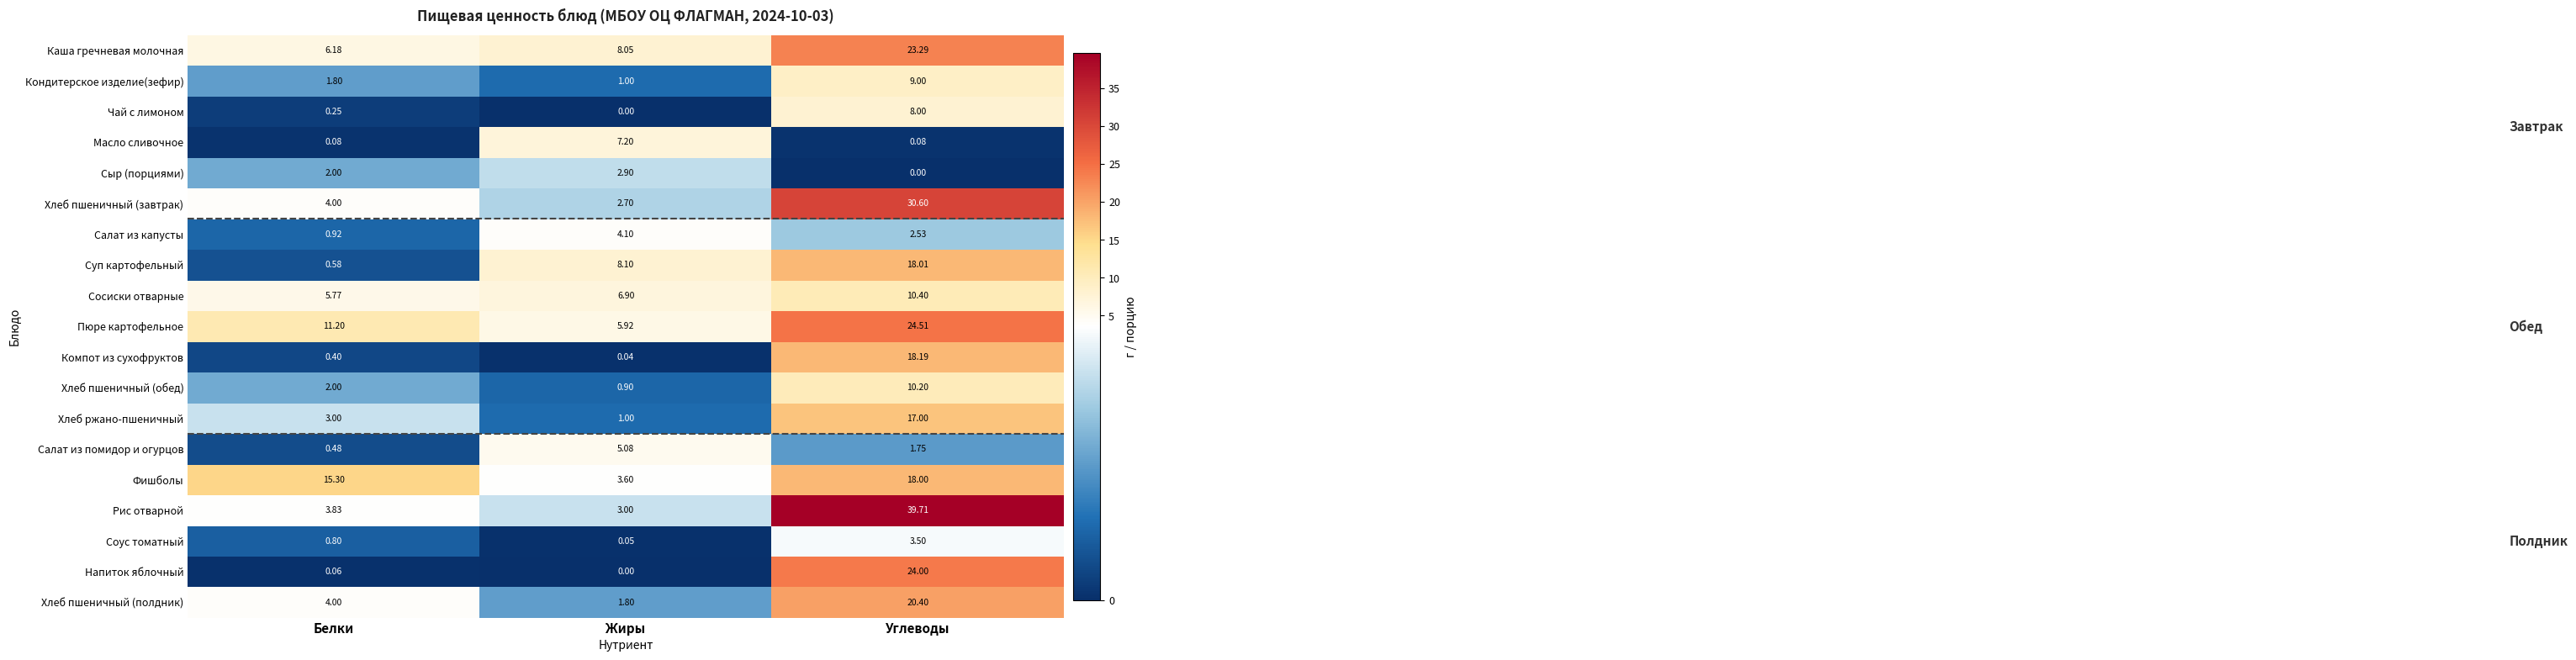

Which series has the largest total across all categories?

Рис отварной